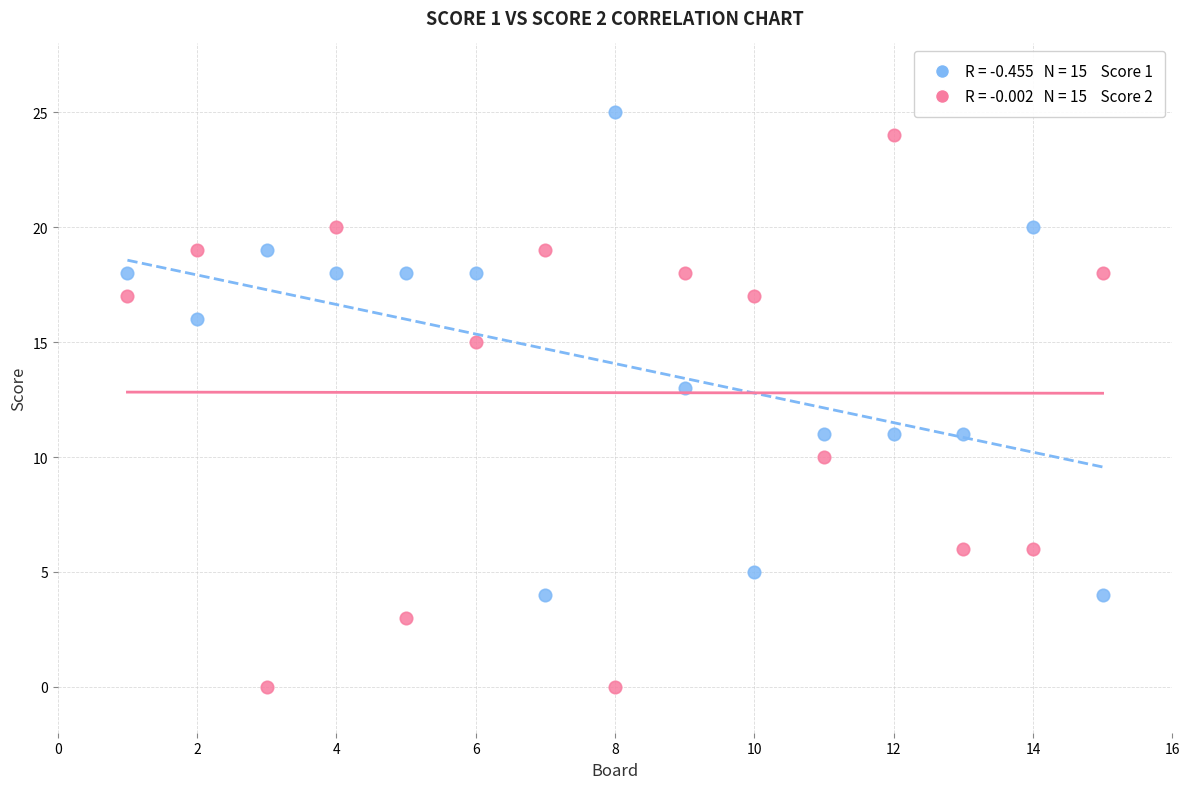

Across all data points, what is the range of Y values (max minus min)?

25